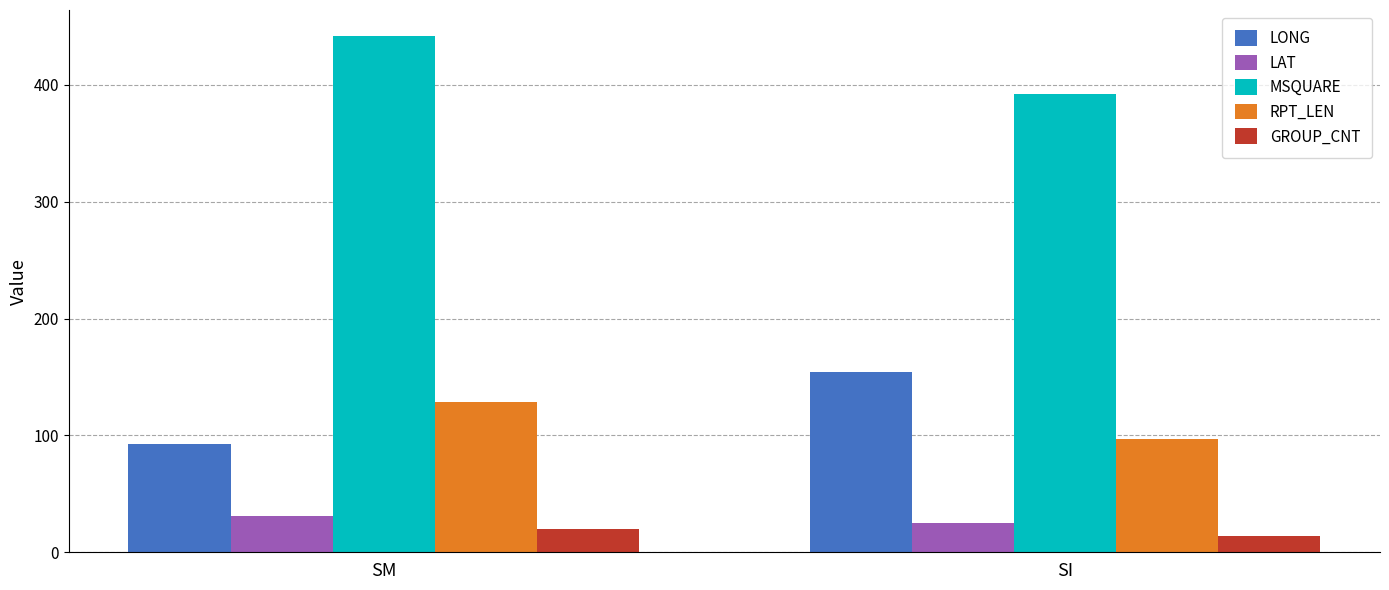

Which series has the largest total across all categories?

MSQUARE